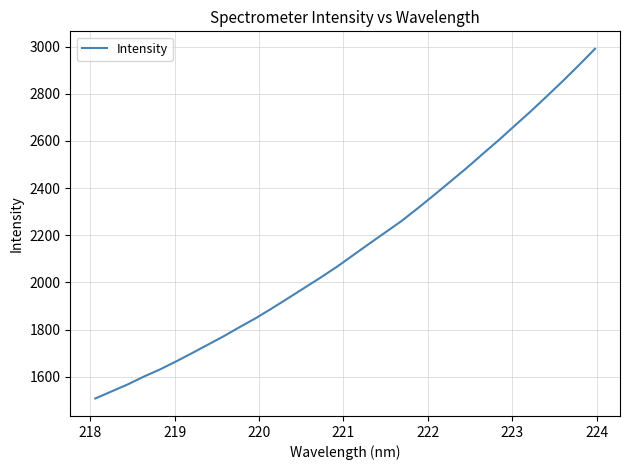

What is the difference between the maximum and minimum values?

1482.4